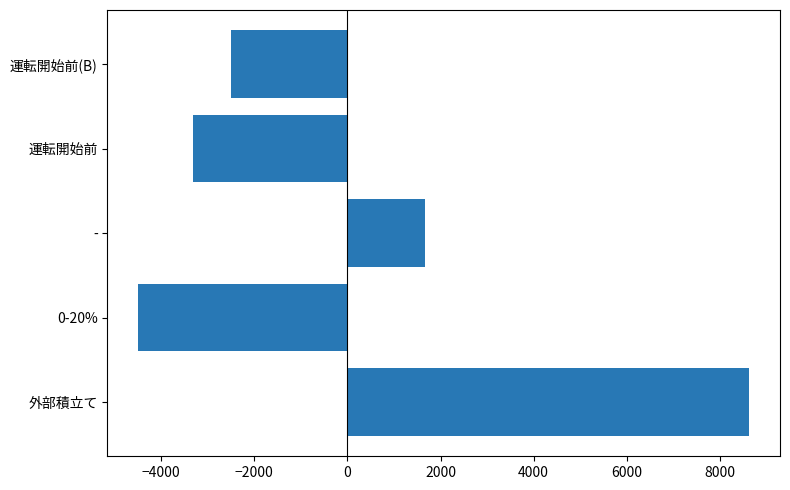

Count the number of categories in the chart.

5